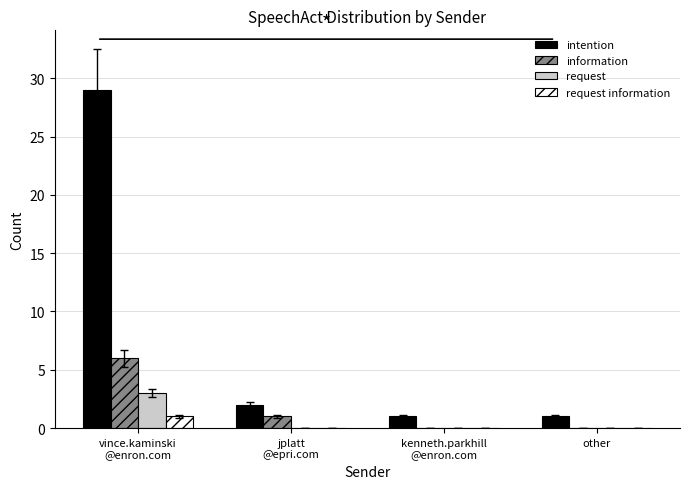

How many groups of bars are there?

4